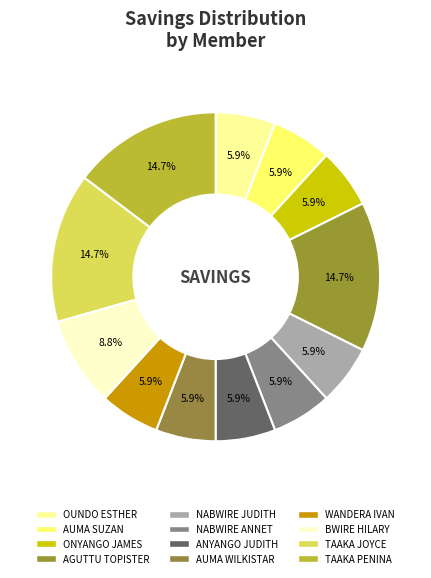

Is the sum of AUMA WILKISTAR and NABWIRE ANNET greater than half?

No